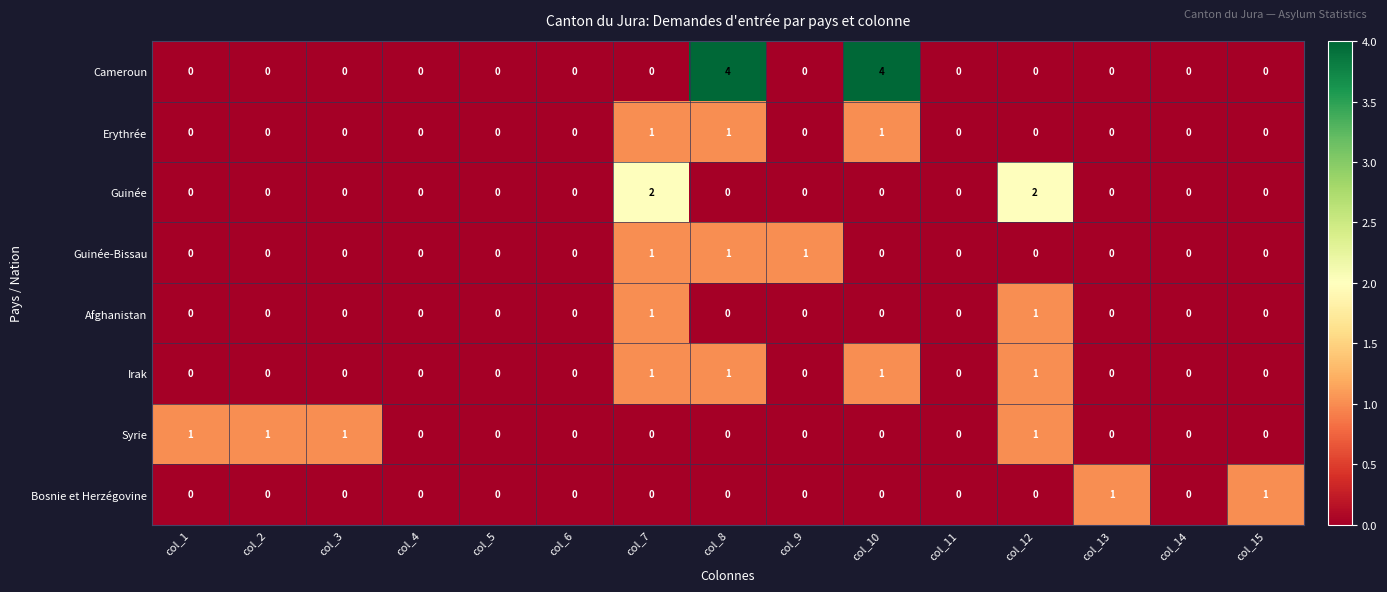

What is the maximum value shown in the chart?

4